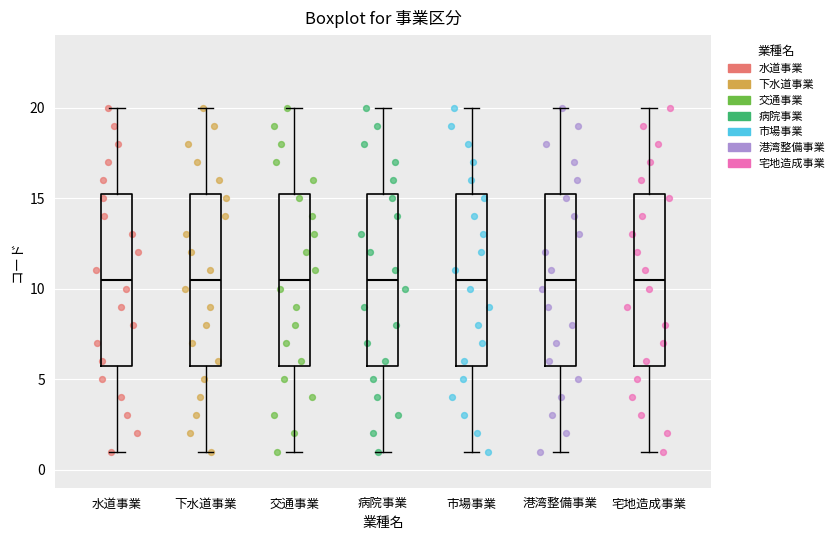

Where does the lower whisker of the box for 市場事業 end on the y-axis? The values are not printed on the chart, so give them approximately, as read against the axis.

1.0